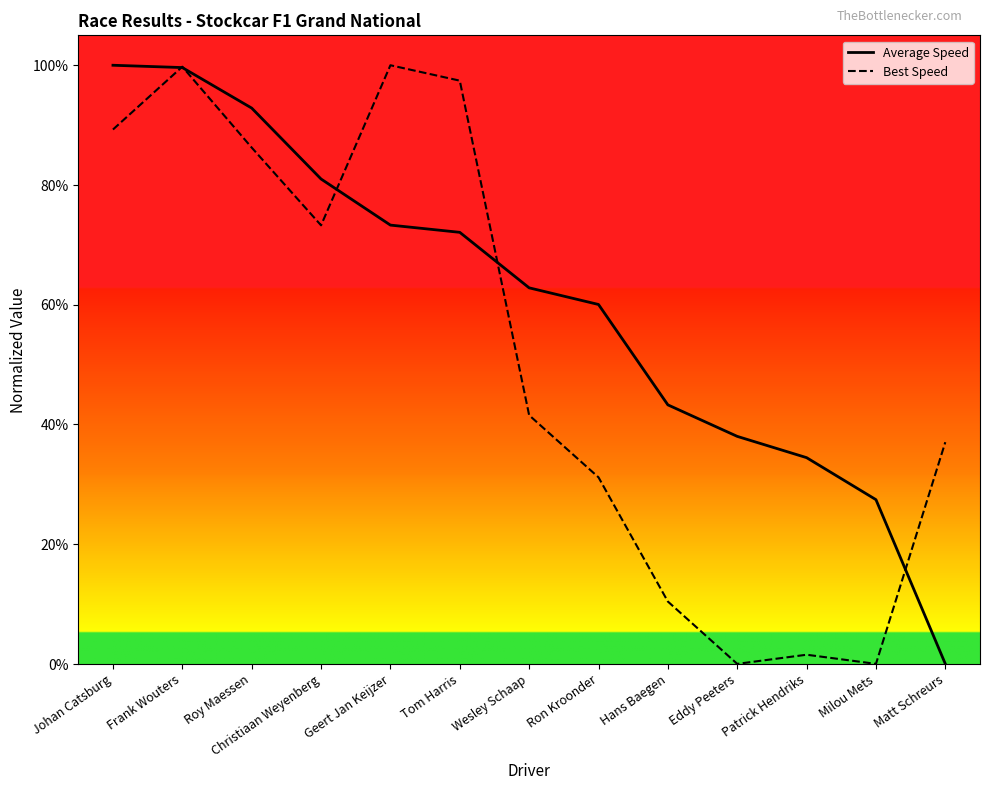

List the labels in order of Best Speed value, largest first.

Geert Jan Keijzer, Frank Wouters, Tom Harris, Johan Catsburg, Roy Maessen, Christiaan Weyenberg, Wesley Schaap, Matt Schreurs, Ron Kroonder, Hans Baegen, Patrick Hendriks, Eddy Peeters, Milou Mets